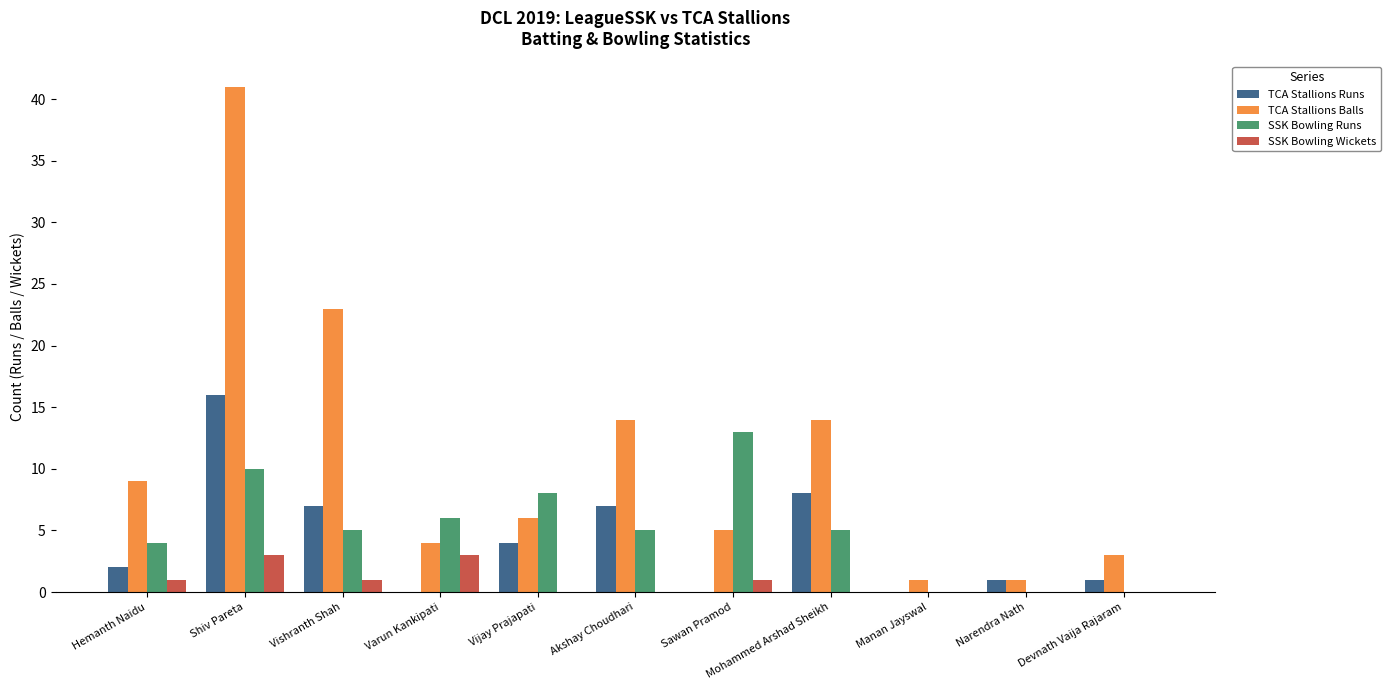

Are the bars grouped side by side (vs. stacked)?

Yes